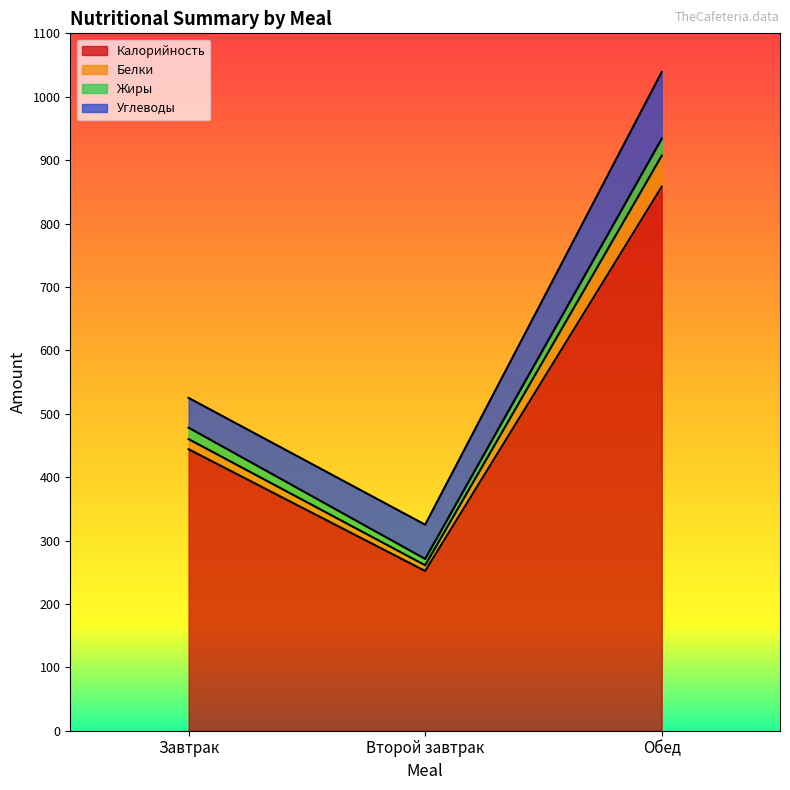

The value of Белки at Завтрак is 721. True or false?

False